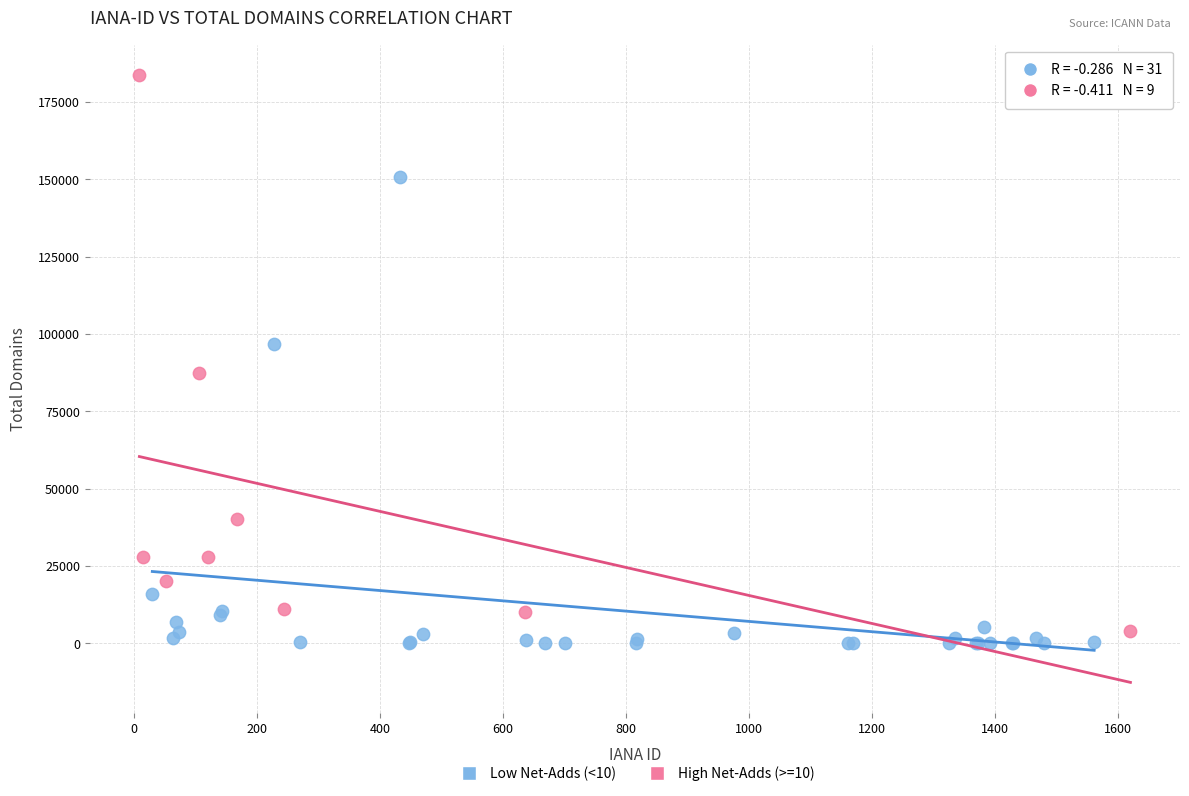

Which series contains the lowest Y value?

Low Net-Adds (<10)